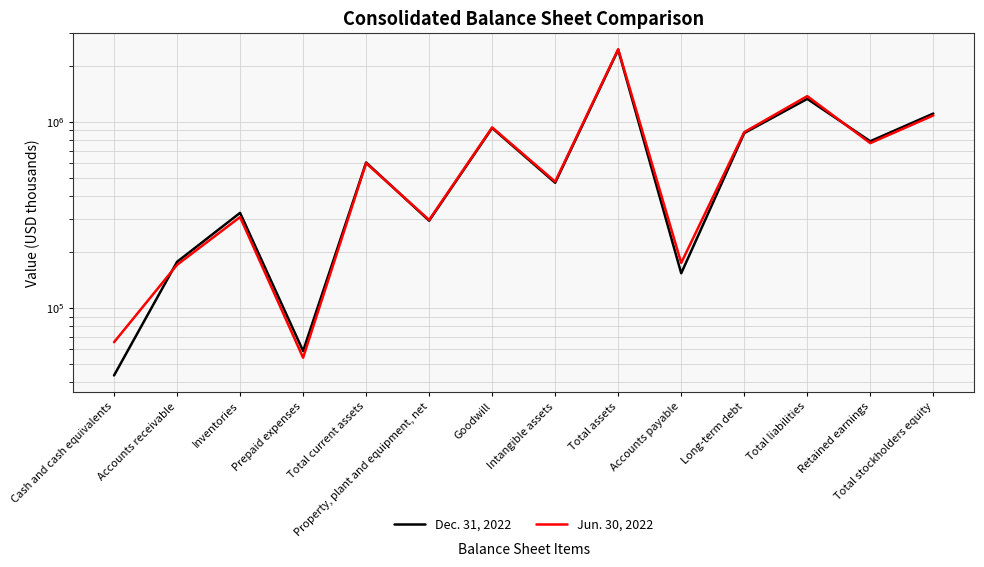

Count the number of data series in this chart.

2